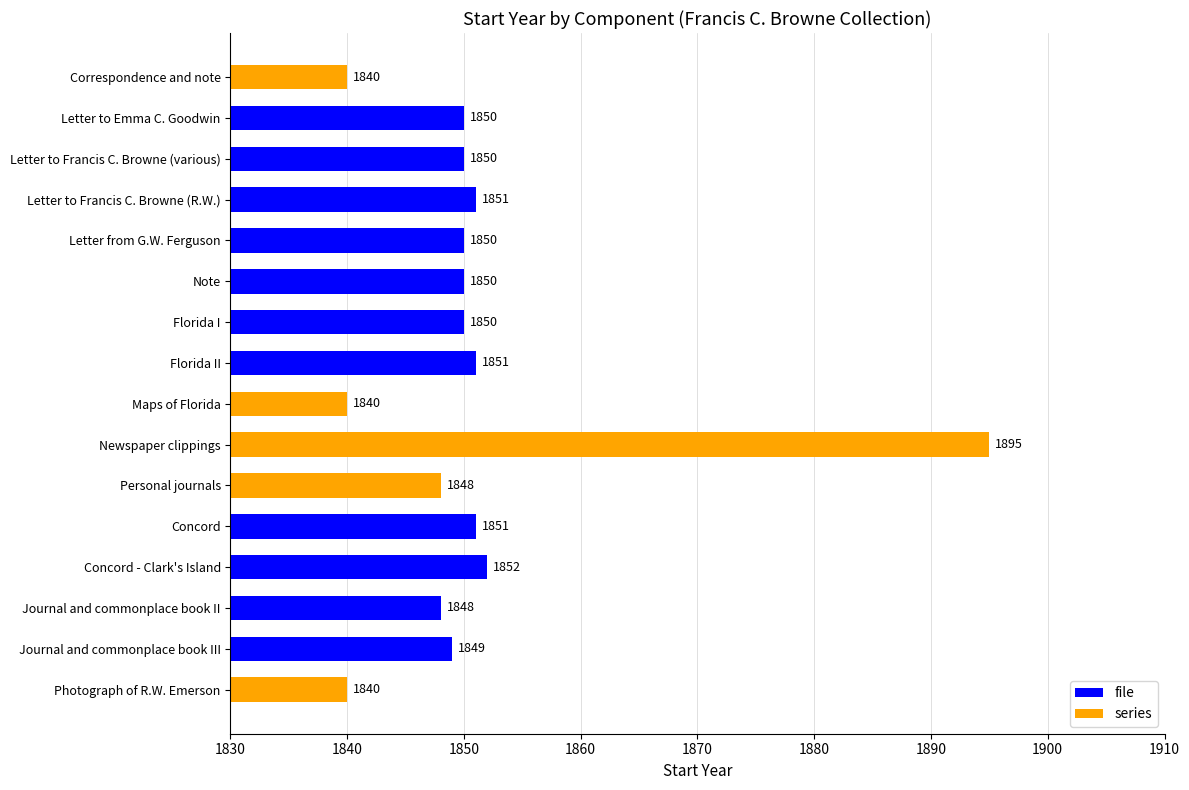

What is the ratio of the value at Journal and commonplace book II to the value at Maps of Florida?

1.0